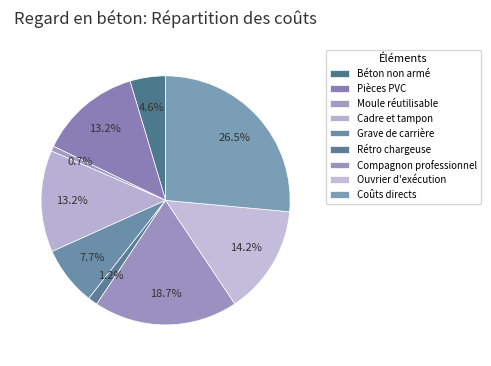

Is it true that Rétro chargeuse is 16% of the pie?

False